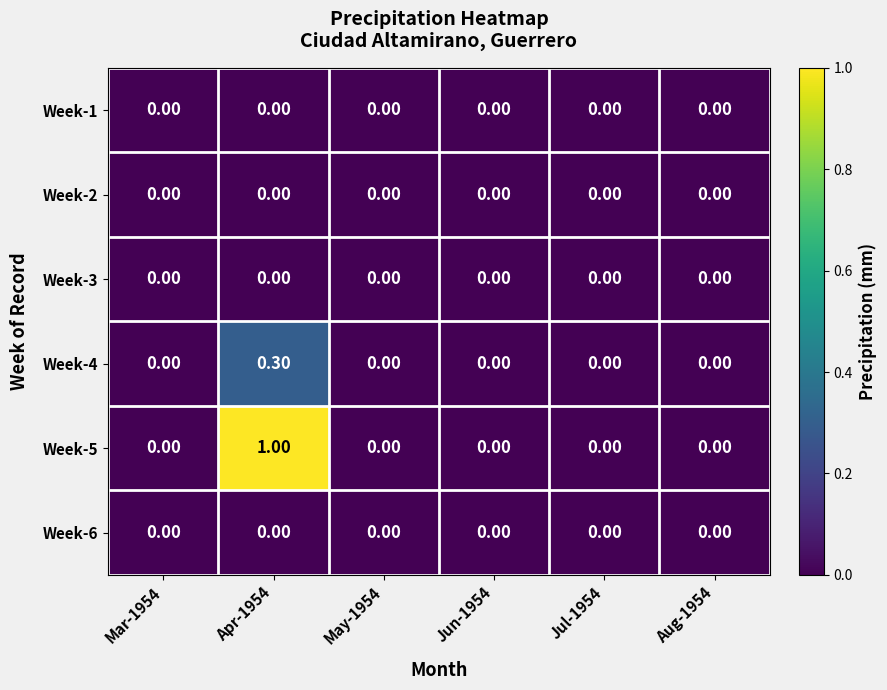

How many distinct data groups are displayed?

6